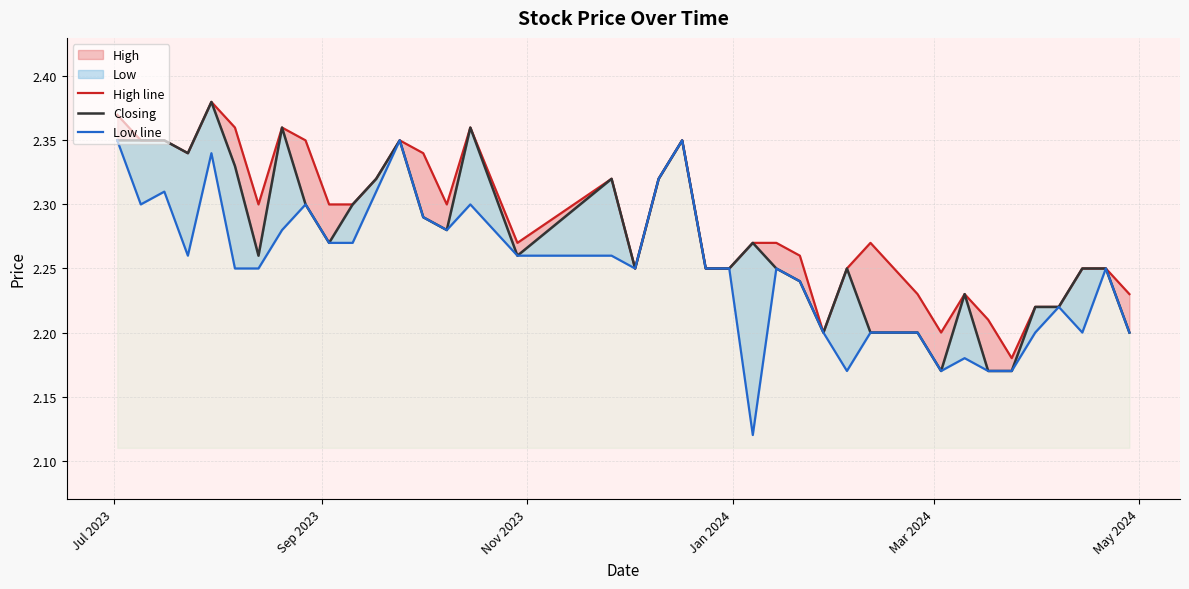

List the series in order of their overall mean, lowest first.

Low line, Closing, High line